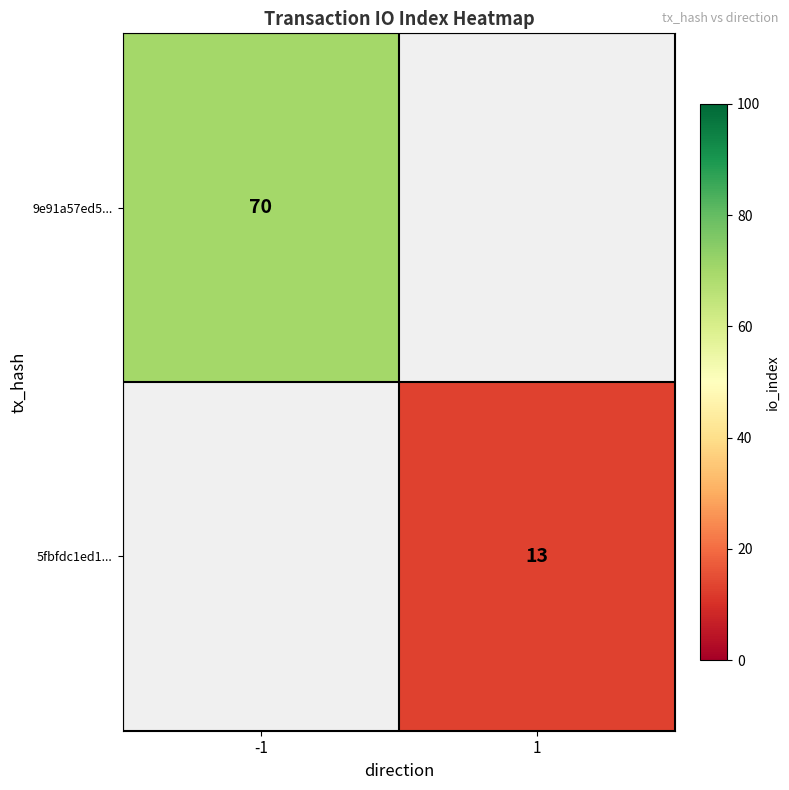

Is the value of 5fbfdc1ed1... at 1 greater than the value of 9e91a57ed5... at -1?

No